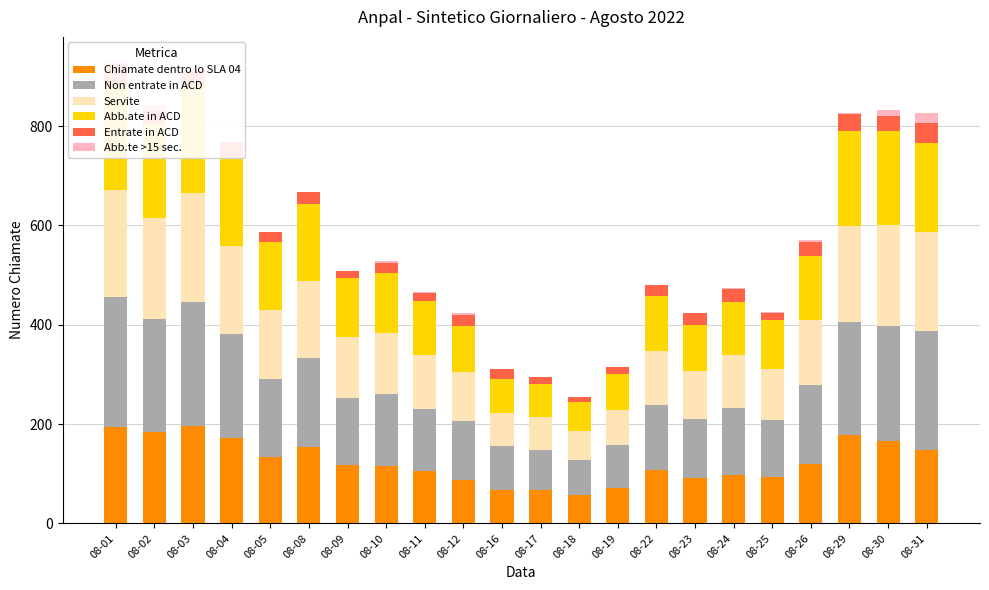

How many groups of bars are there?

22